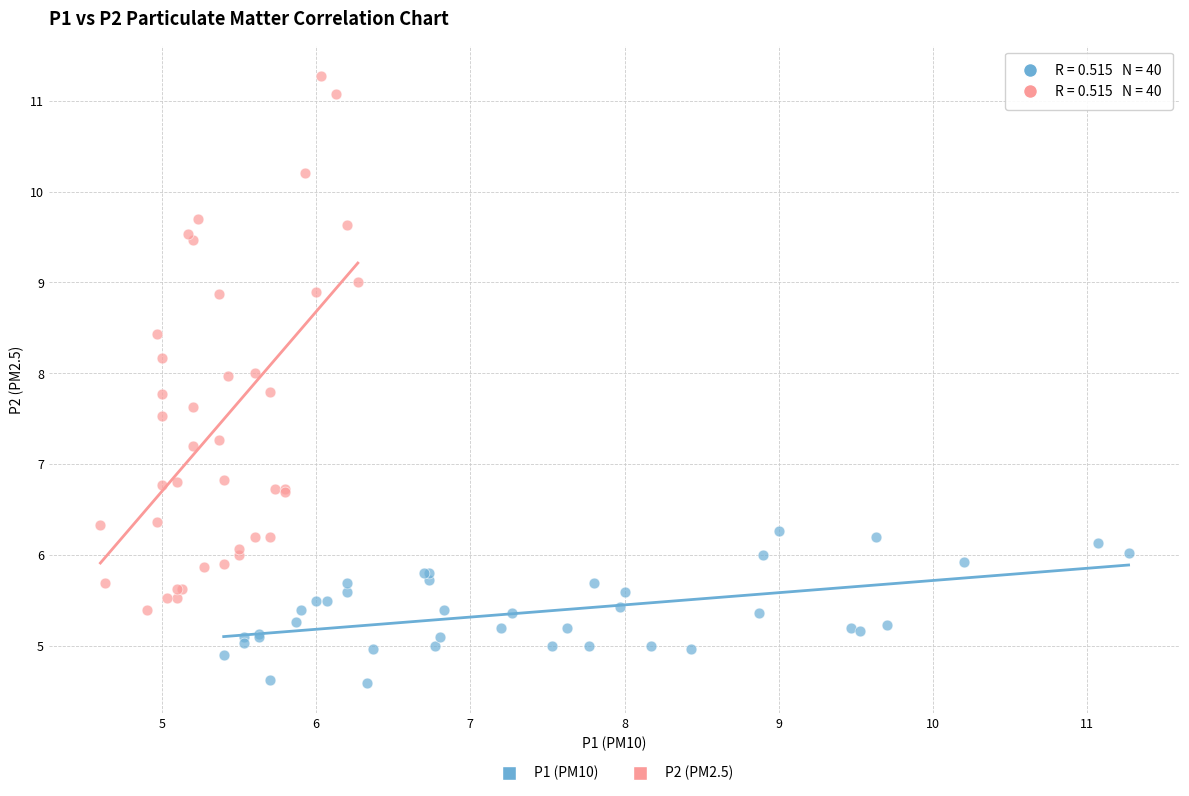

Which series has the largest Y range (max minus min)?

P2 (PM2.5)